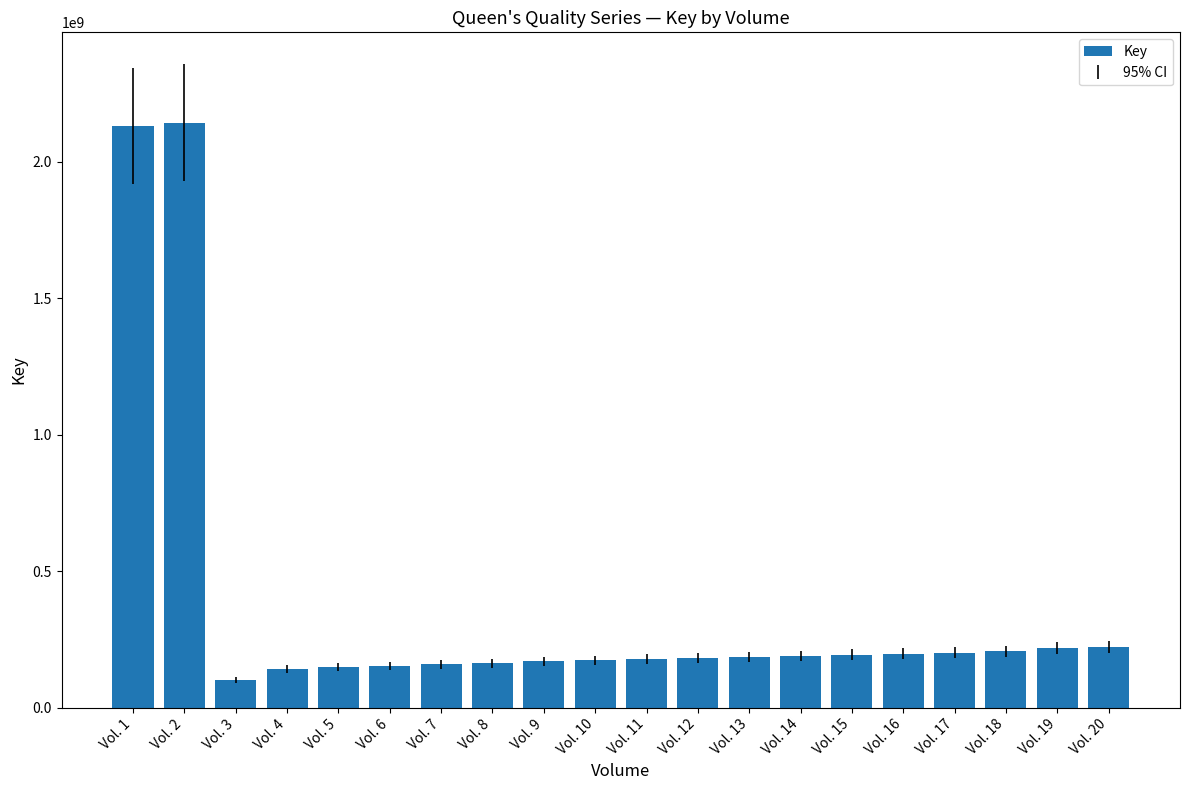

What is the ratio of the value at Vol. 13 to the value at Vol. 6?

1.2